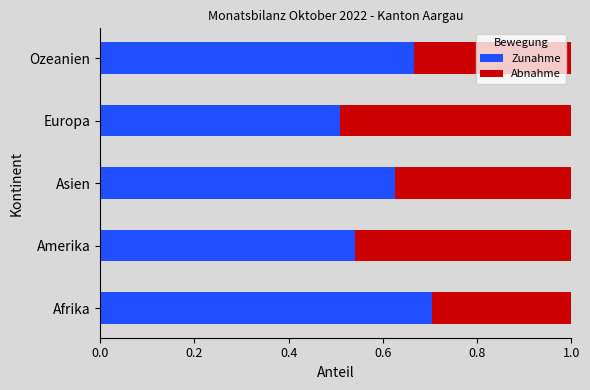

True or false: Zunahme has a value of 0.7 at Afrika.

True